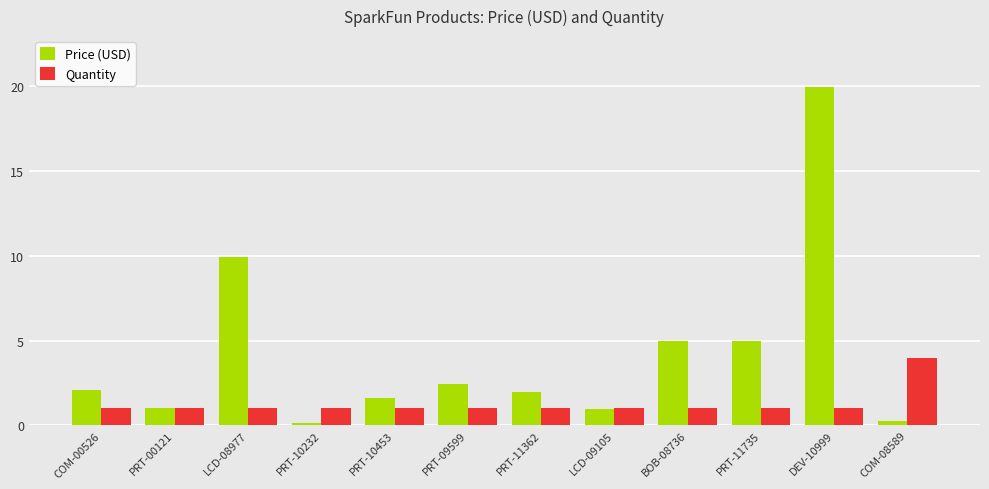

What is the difference between the maximum and minimum values in the Price (USD) series?

19.8